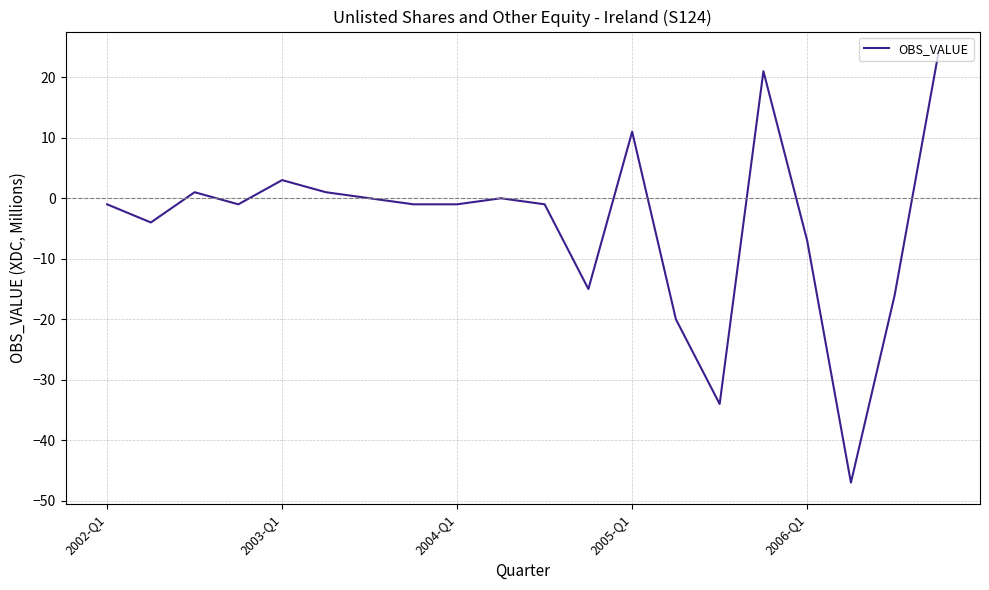

What is the smallest value displayed?

-47